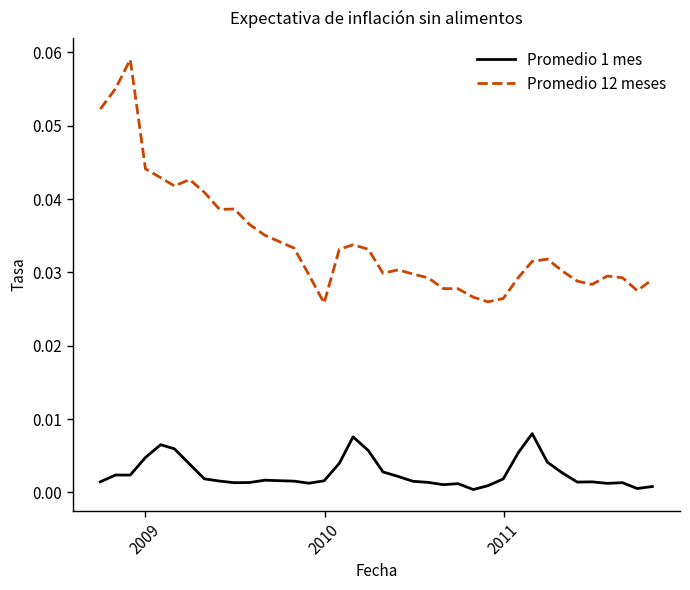

Which series has the largest range (max minus min)?

Promedio 12 meses